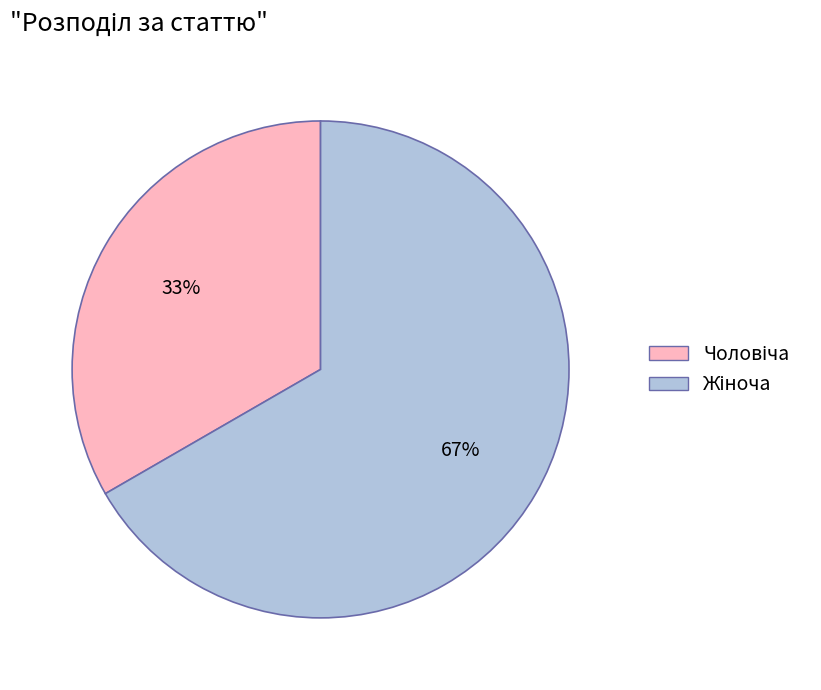

Is there any slice that represents more than half of the pie?

Yes